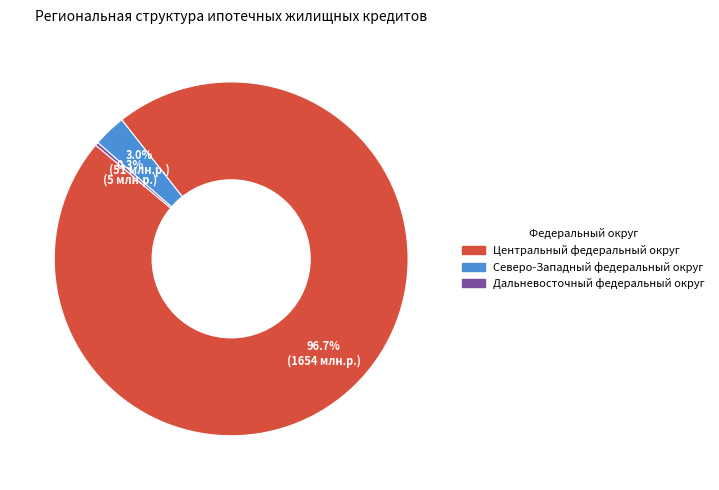

Does any single category account for the majority?

Yes